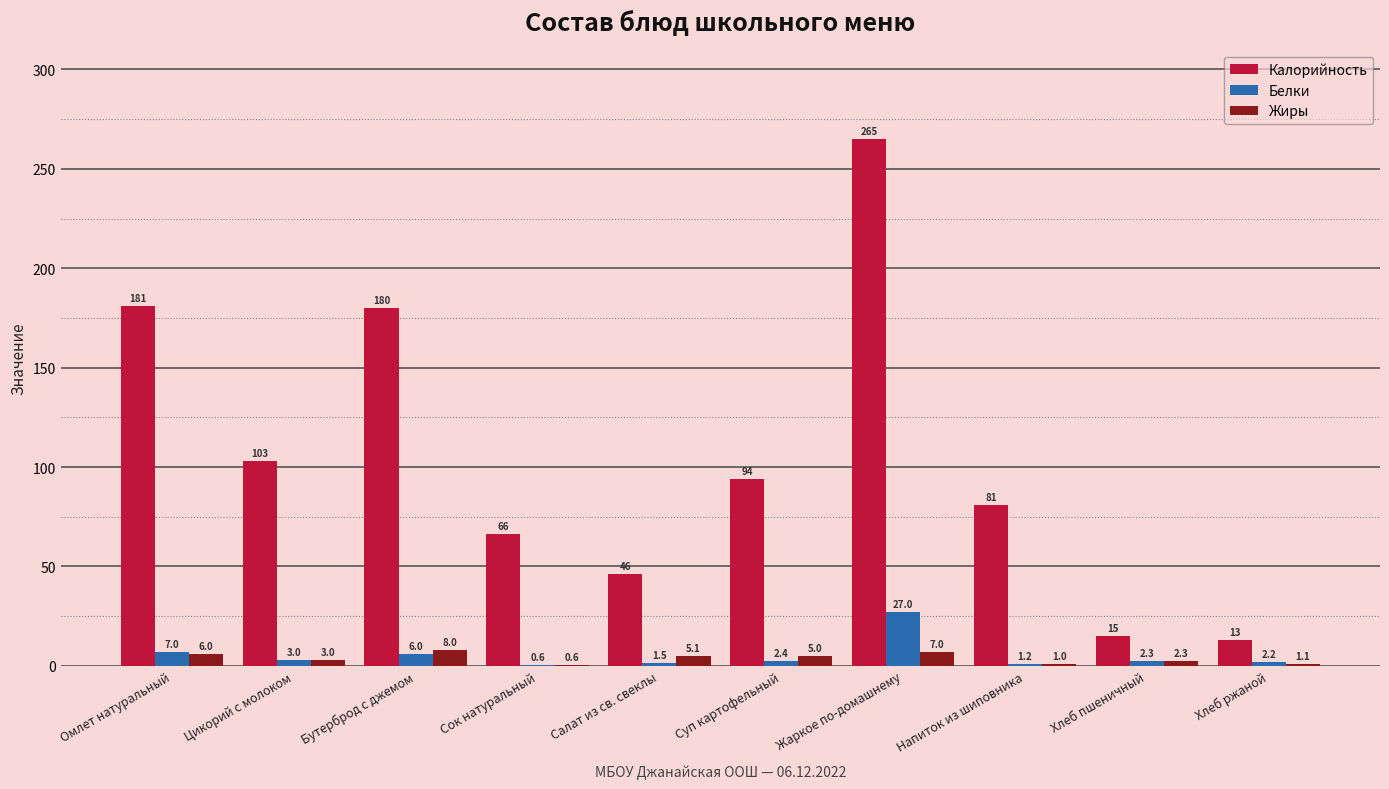

What is the sum of all Калорийность values?

1044.6